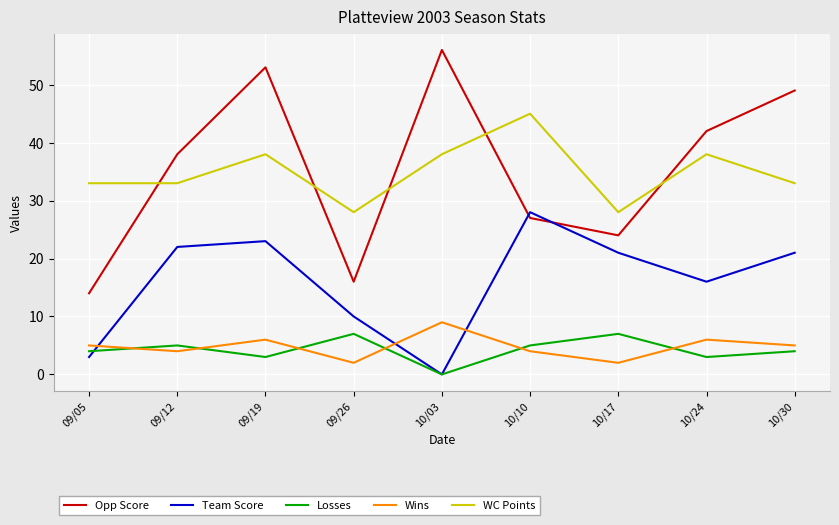

True or false: WC Points has a value of 47 at 09/26.

False